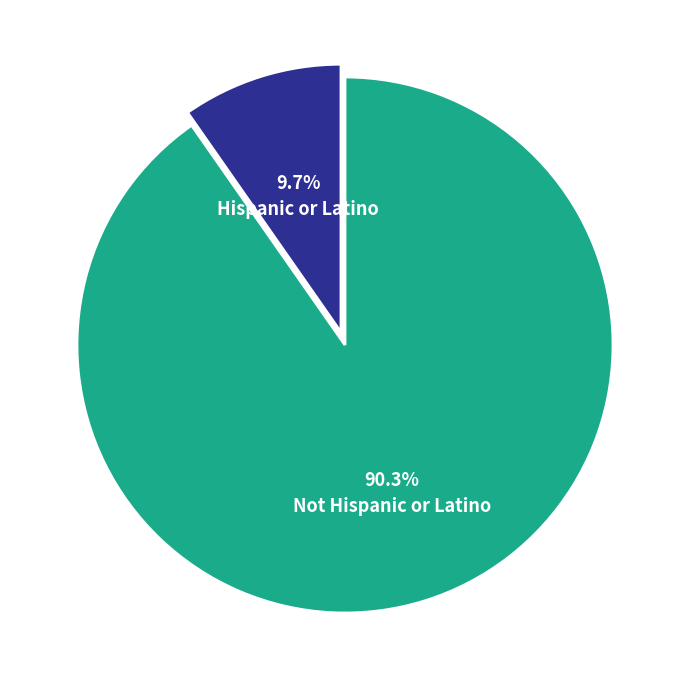

Does any single category account for the majority?

Yes